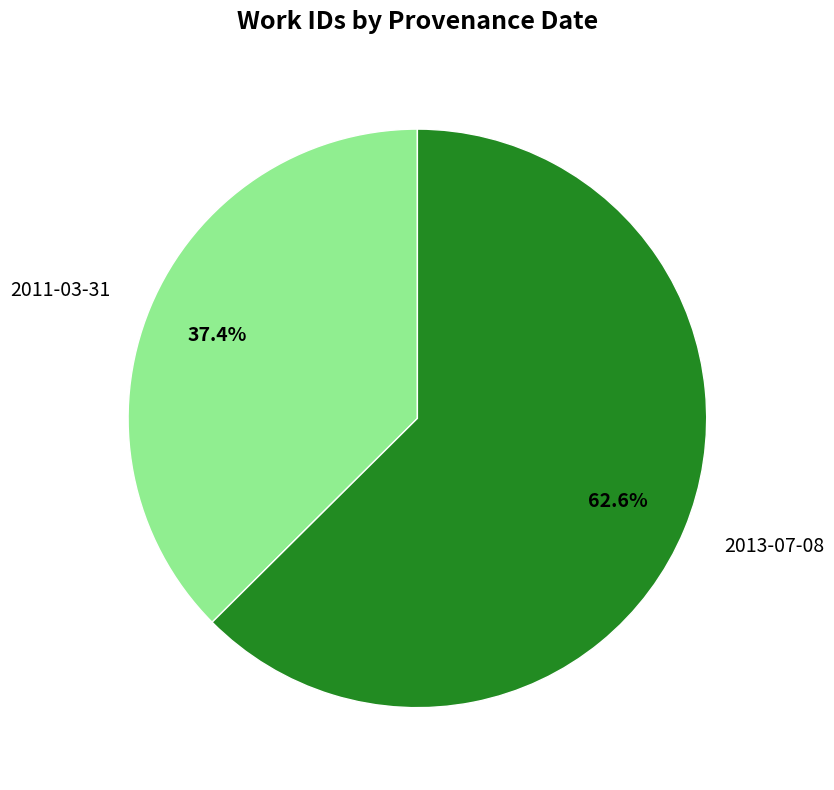

How many slices are in this pie chart?

2